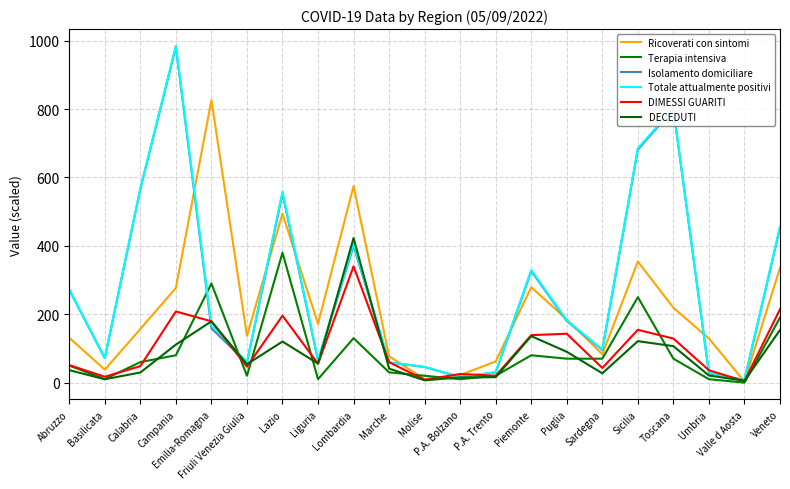

How many lines are shown in the chart?

6